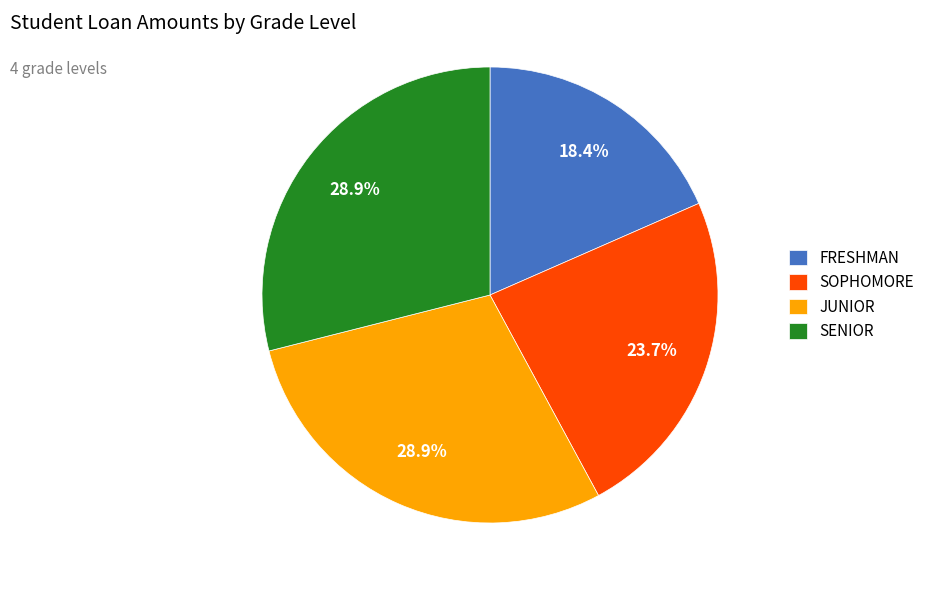

Does SENIOR account for over 50% of the chart?

No